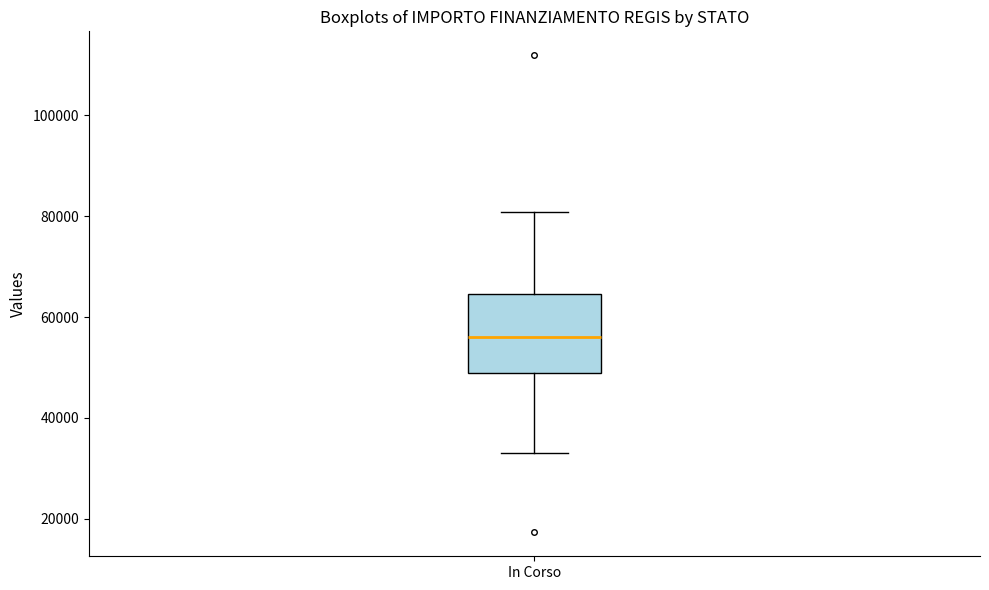

Where is the upper edge of the box for In Corso on the y-axis? The values are not printed on the chart, so give them approximately, as read against the axis.

64000